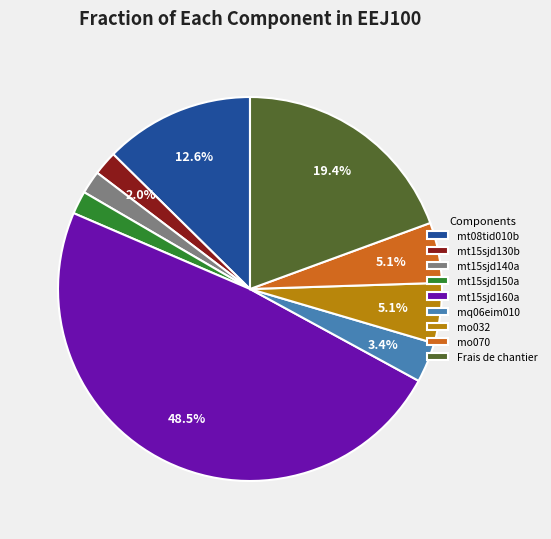

To the nearest percent, what is the difference between the Frais de chantier and mq06eim010 slice percentages?

16%